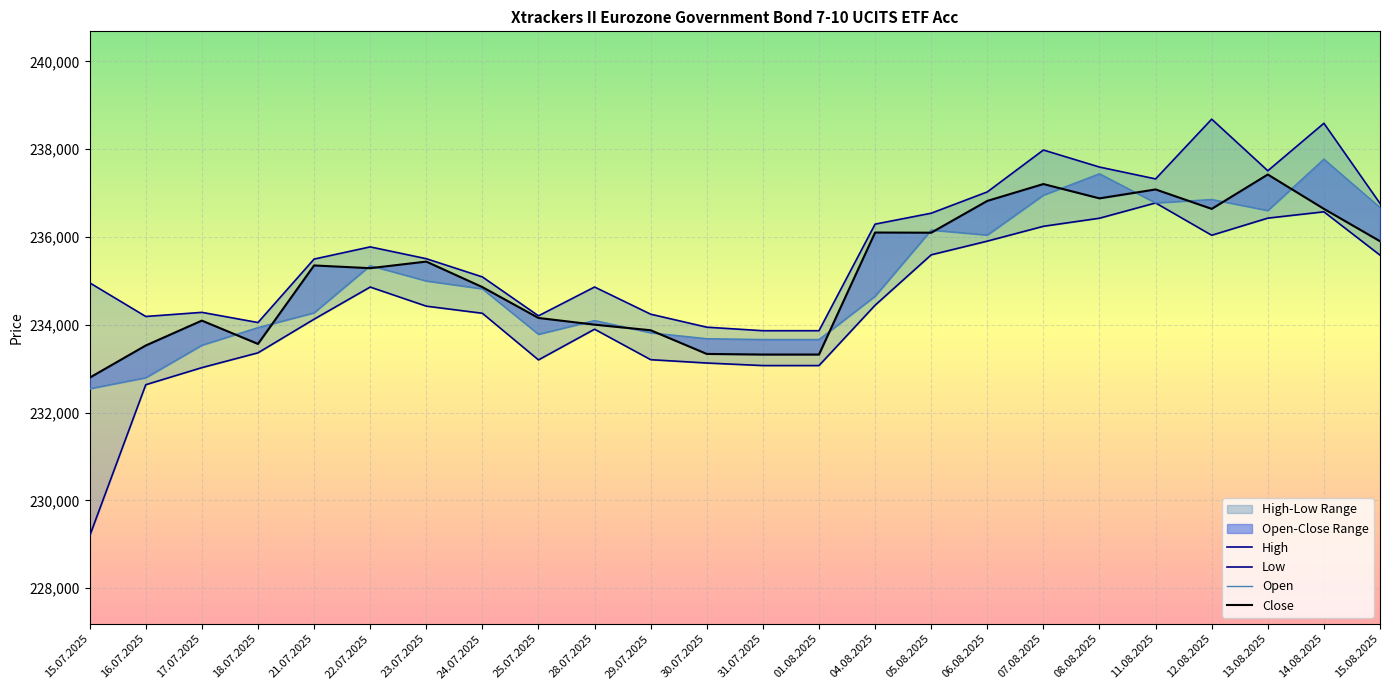

The value of Low at 14.08.2025 is 317344. True or false?

False